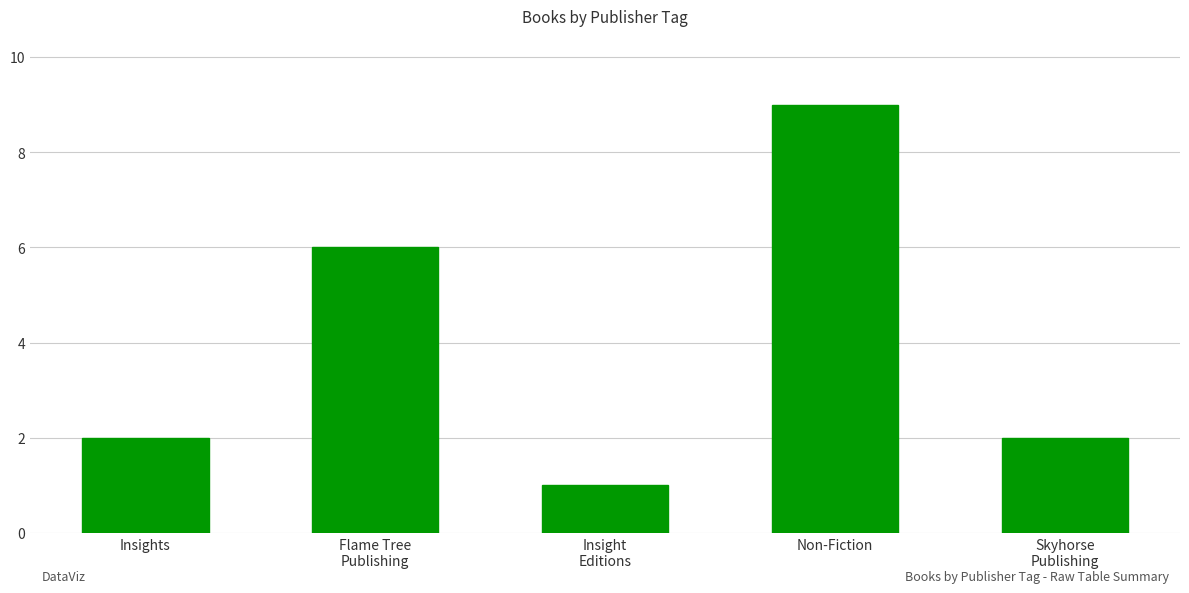

The value at Insights is 3. True or false?

False